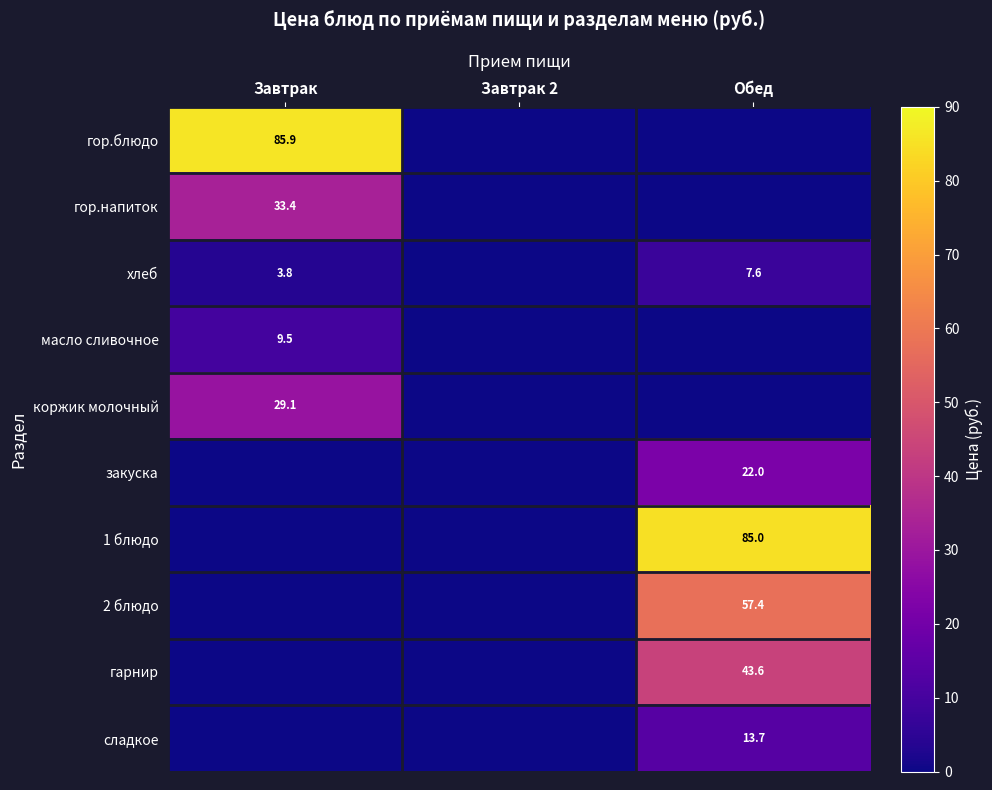

The гарнир series shows 77.5 at Обед. True or false?

False